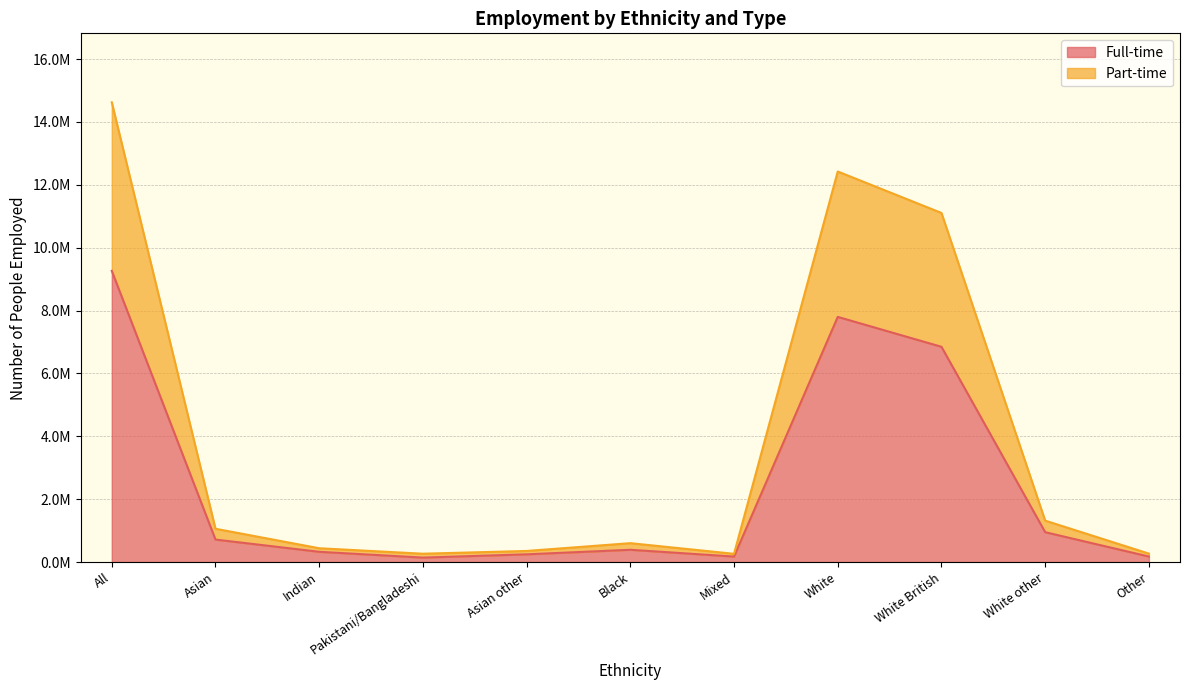

Does the chart have visible grid lines?

Yes